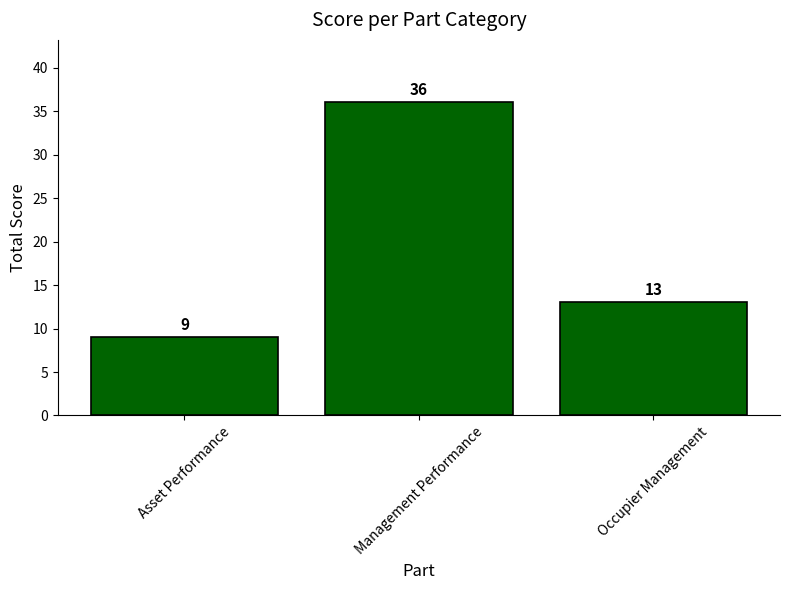

Where does the data first go above 13?

Management Performance